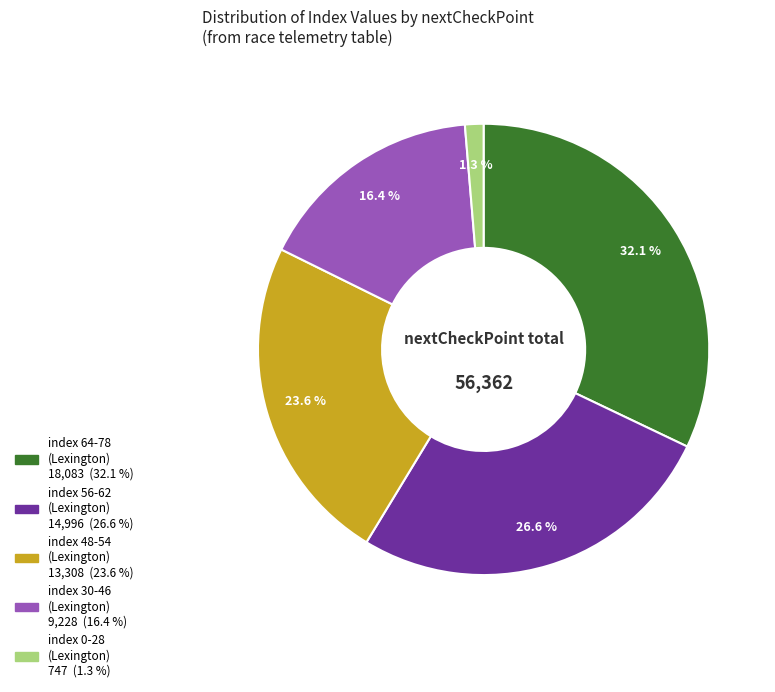

How many slices are in this pie chart?

5